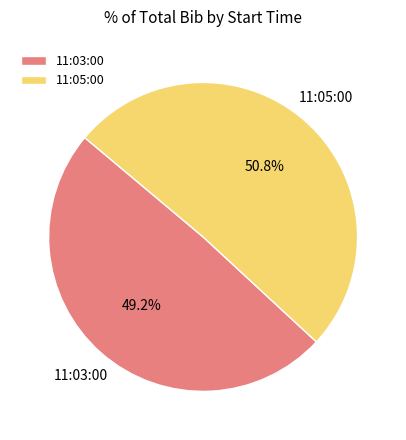

What portion of the pie excludes 11:05:00?

49.2%